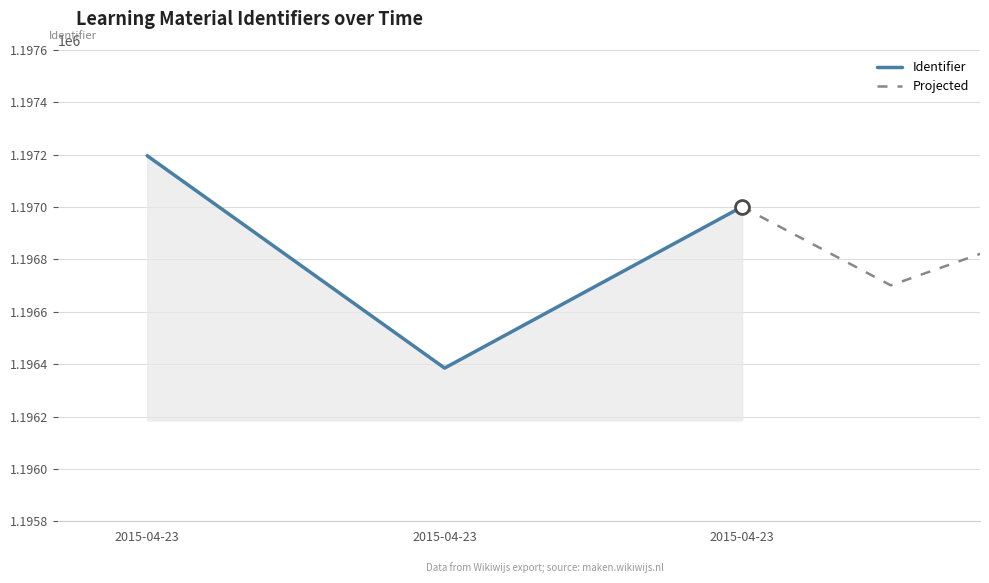

Does the chart display data point markers on the line(s)?

No